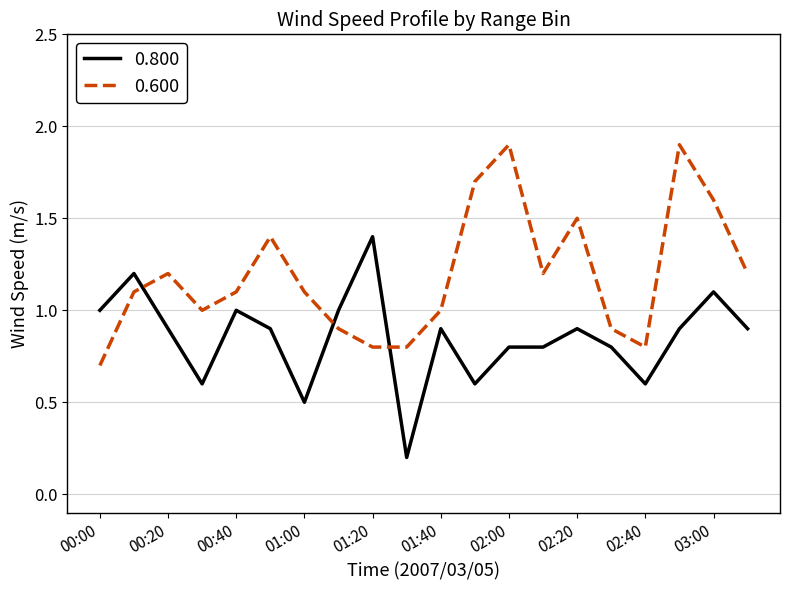

True or false: 0.800 and 0.600 intersect in this chart.

True